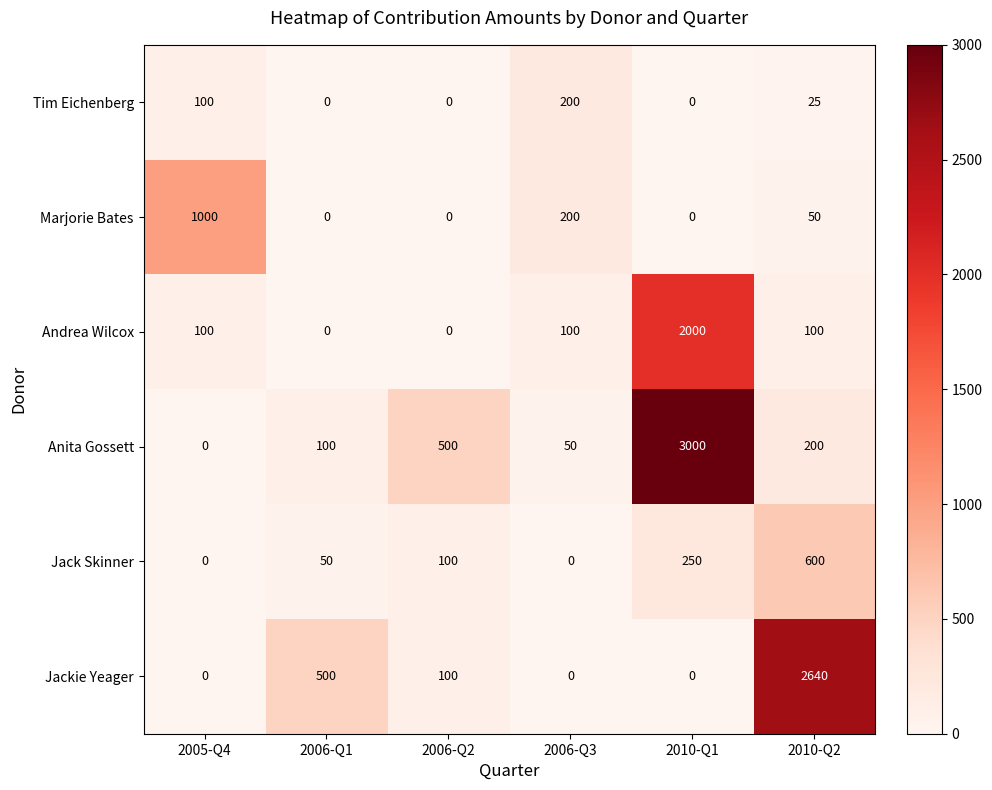

What is the spread (max minus min) of values at 2005-Q4?

1000